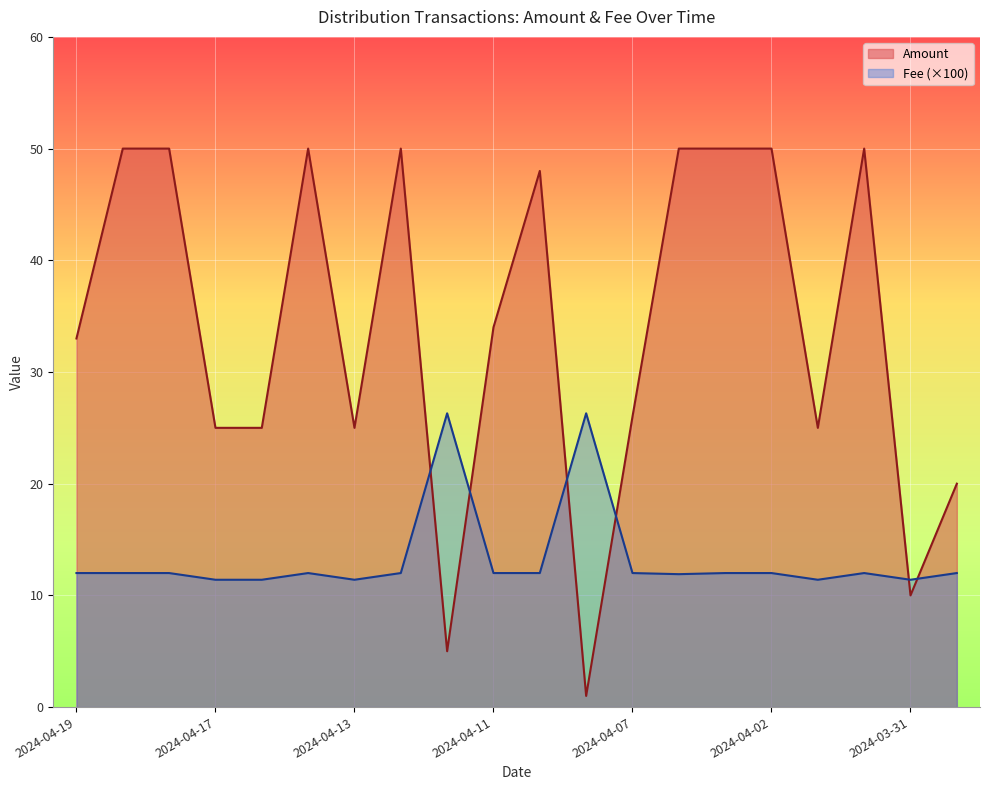

Which series ends up on top after the final intersection of Amount and Fee?

Amount